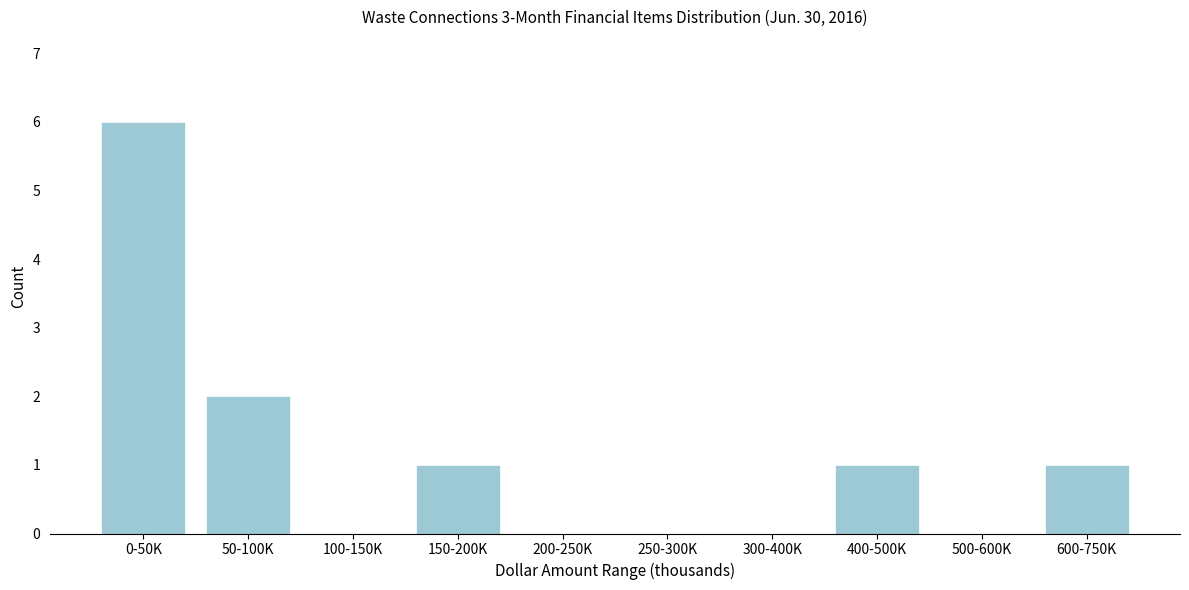

Reading left to right, list all the values displayed in this chart.

0-50K=6	50-100K=2	100-150K=0	150-200K=1	200-250K=0	250-300K=0	300-400K=0	400-500K=1	500-600K=0	600-750K=1